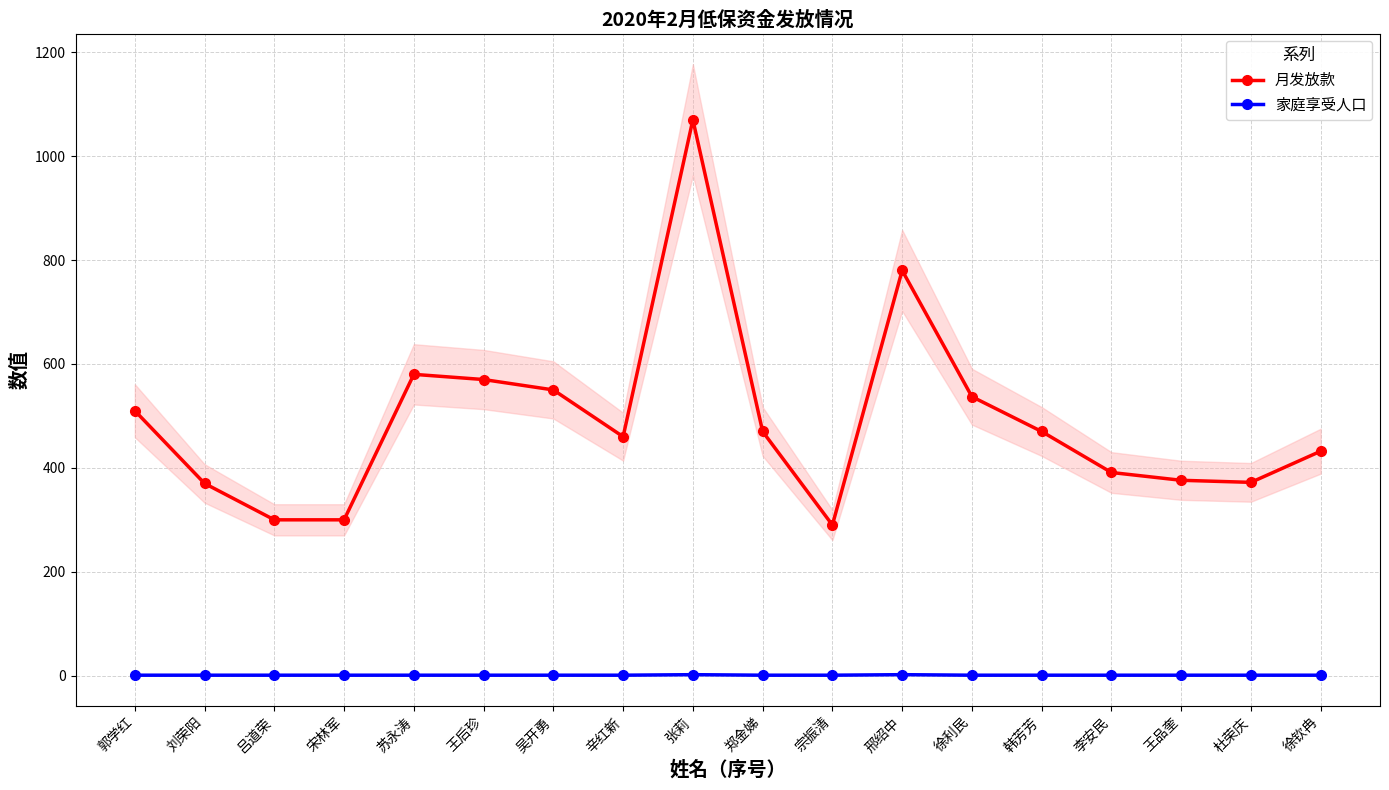

True or false: 家庭享受人口 and 月发放款 cross at least once.

False